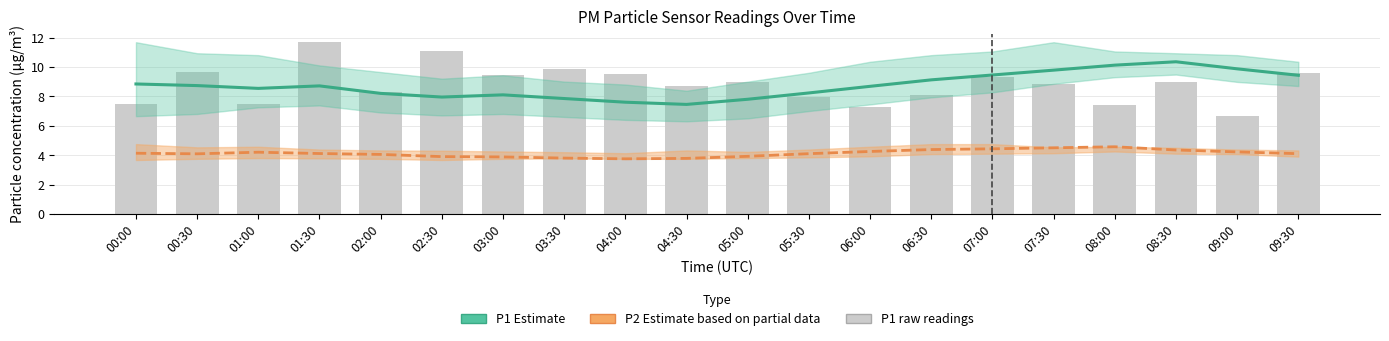

Where does the P1 raw series first go above 8?

00:30